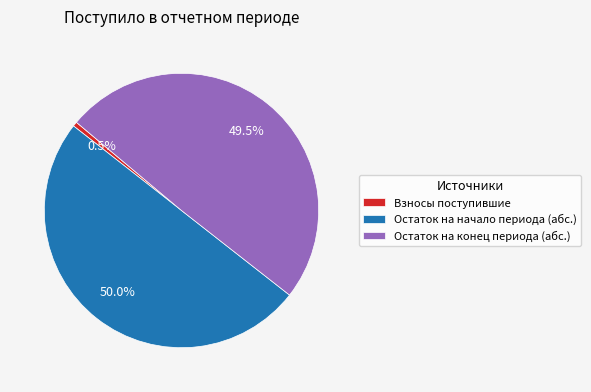

What portion of the pie excludes Остаток на начало периода (абс.)?

50.0%